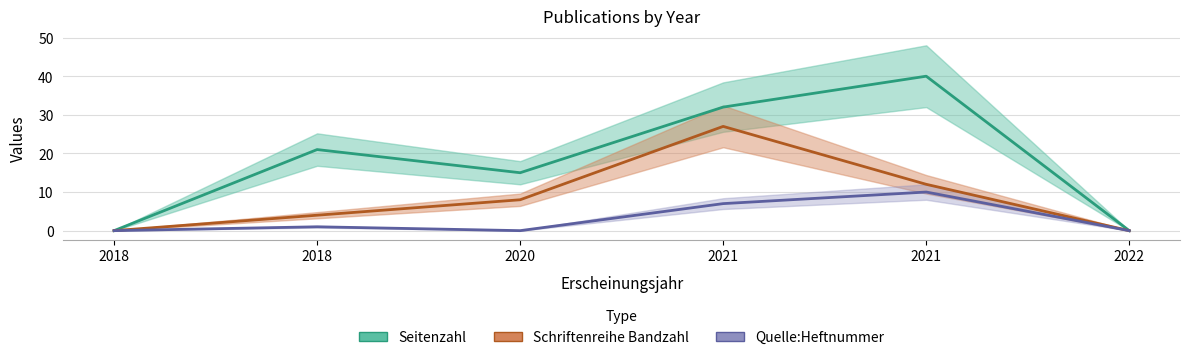

What is the total value across all series at 2021?

66